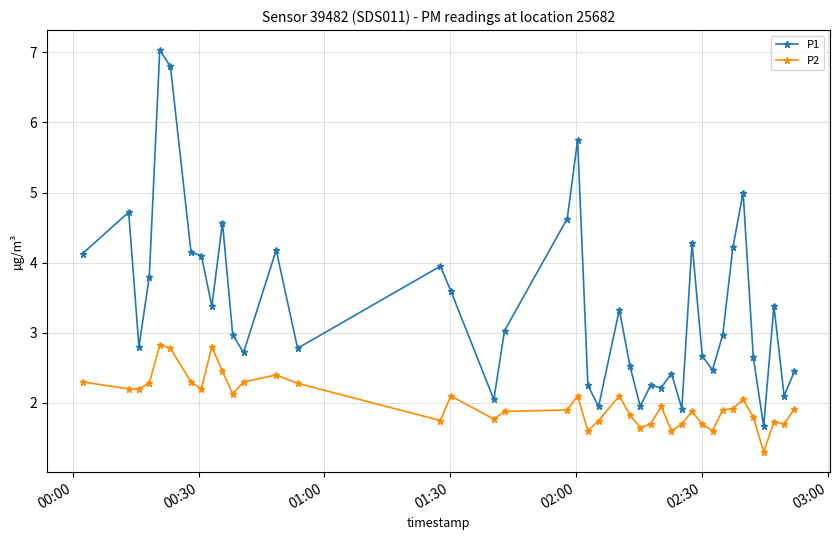

What is the difference between the second highest and minimum values in the P2 series?

1.5